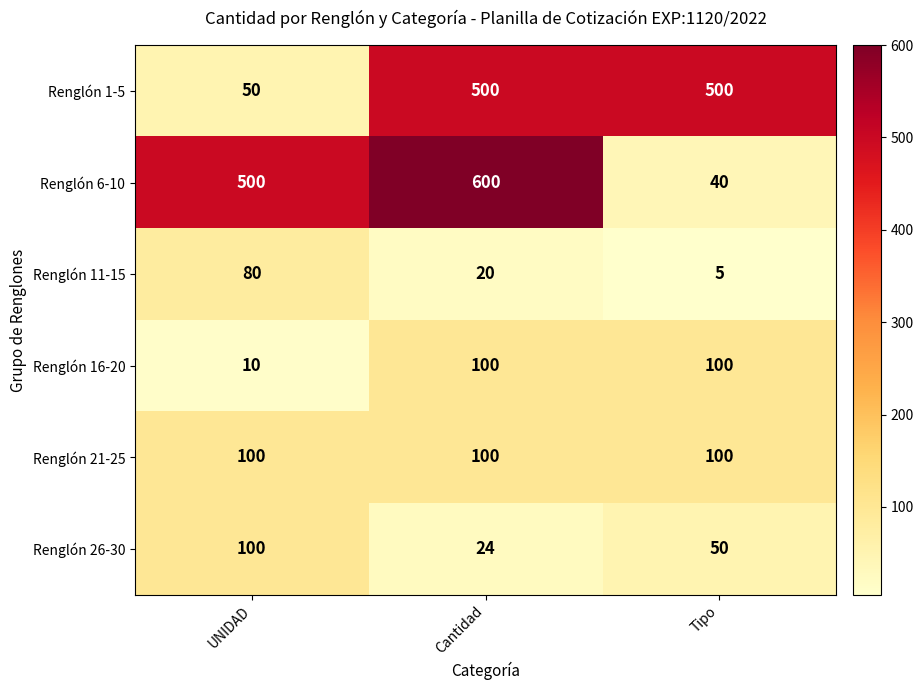

What is the average value of the Renglón 6-10 series?

380